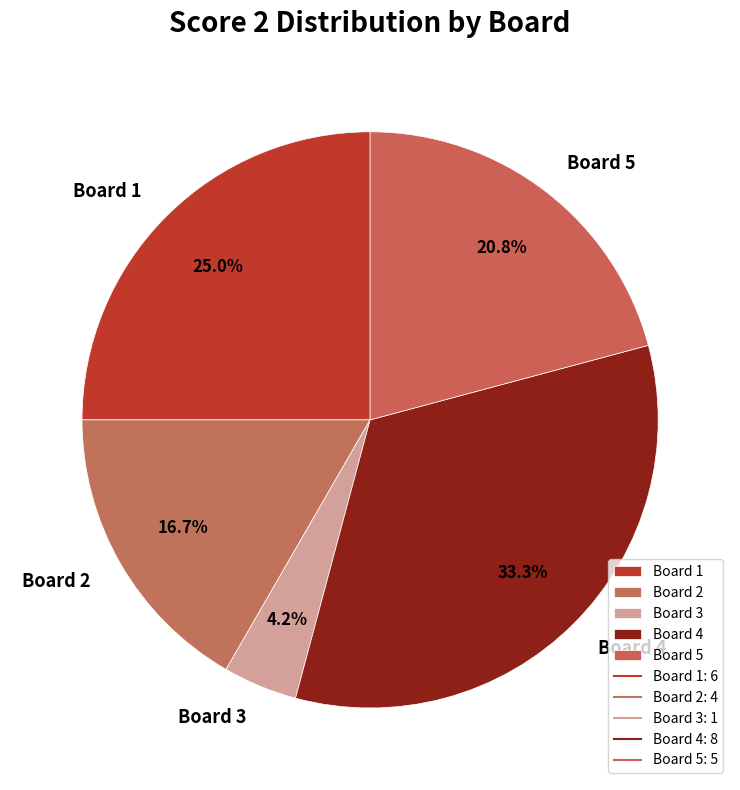

To the nearest percent, what percentage of the pie is Board 1?

25%